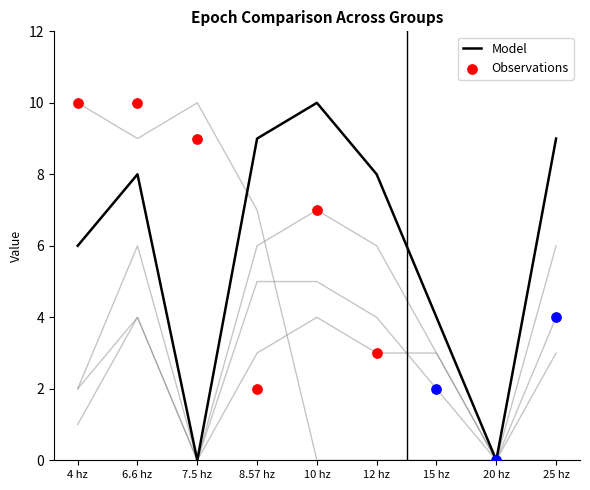

At which category is the sum across all series the highest?

6.6 hz